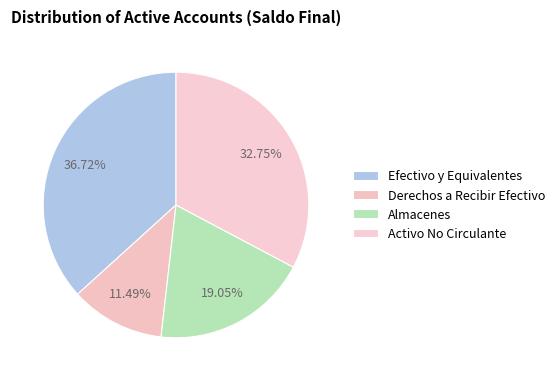

Does any single category account for the majority?

No